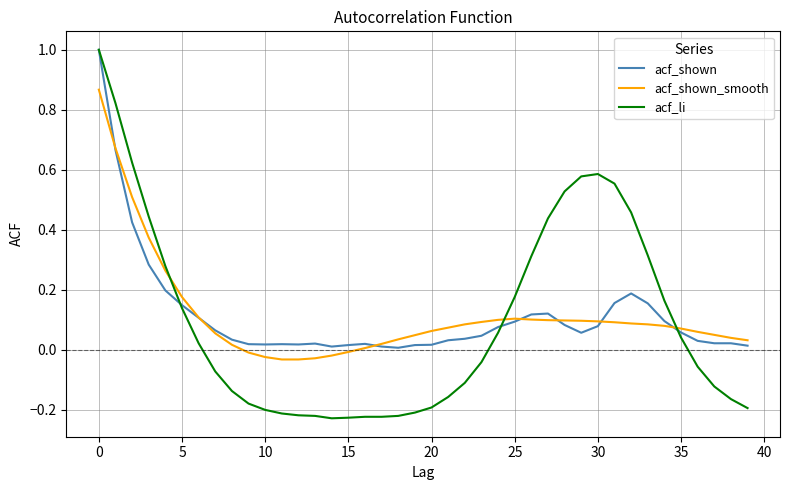

What is the greatest value displayed?

1.0